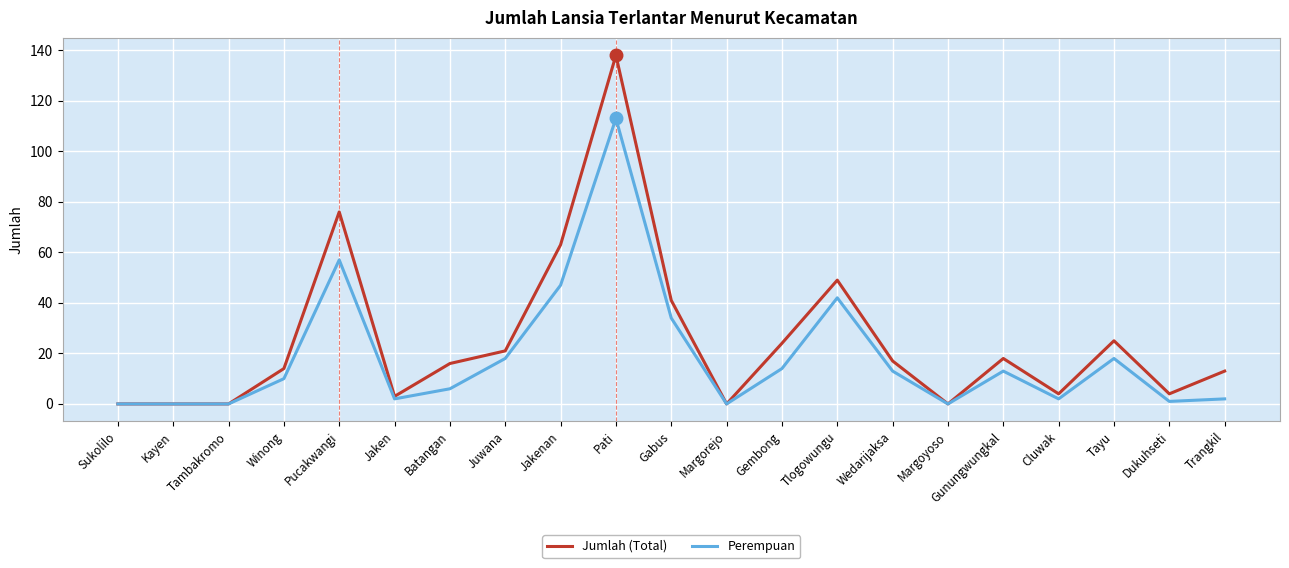

Reading left to right, transcribe all the data shown in this chart.

Jumlah (Total): Sukolilo=0	Kayen=0	Tambakromo=0	Winong=14	Pucakwangi=76	Jaken=3	Batangan=16	Juwana=21	Jakenan=63	Pati=138	Gabus=41	Margorejo=0	Gembong=24	Tlogowungu=49	Wedarijaksa=17	Margoyoso=0	Gunungwungkal=18	Cluwak=4	Tayu=25	Dukuhseti=4	Trangkil=13
Perempuan: Sukolilo=0	Kayen=0	Tambakromo=0	Winong=10	Pucakwangi=57	Jaken=2	Batangan=6	Juwana=18	Jakenan=47	Pati=113	Gabus=34	Margorejo=0	Gembong=14	Tlogowungu=42	Wedarijaksa=13	Margoyoso=0	Gunungwungkal=13	Cluwak=2	Tayu=18	Dukuhseti=1	Trangkil=2